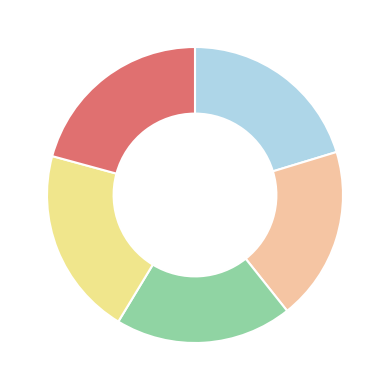

Is there a majority slice in this chart?

No